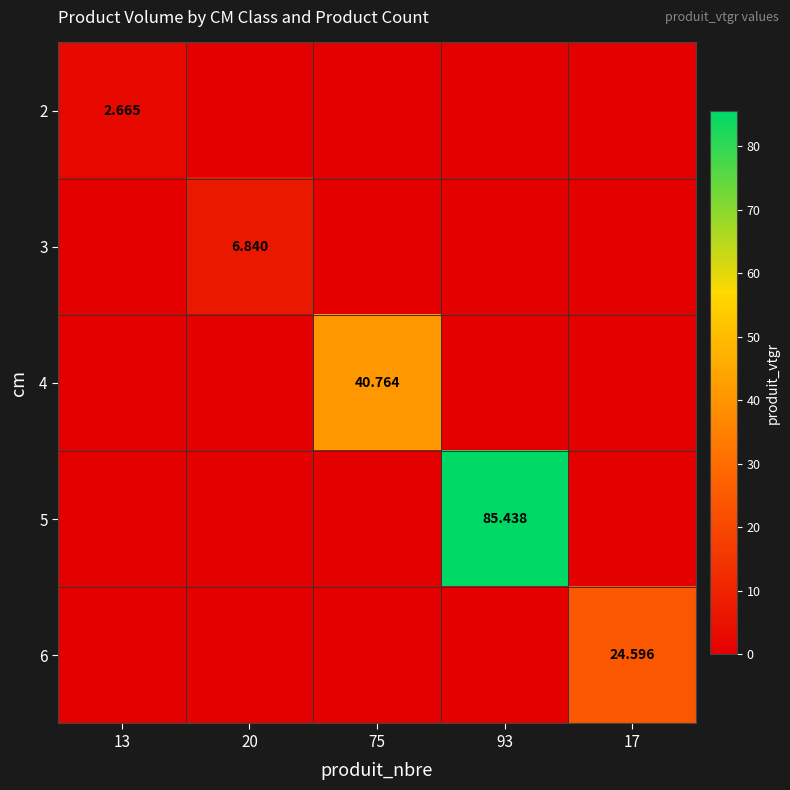

What is the highest value of the 4 series?

40.8